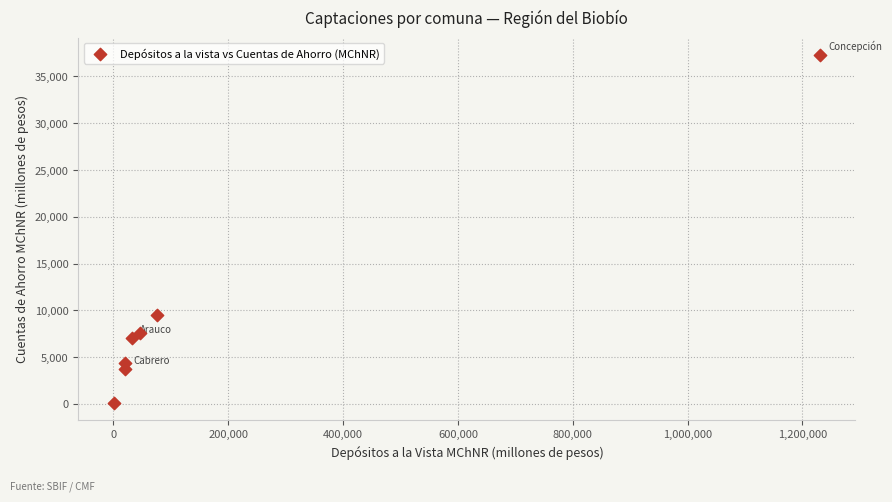

What Y value in the scatter plot is closest to 18692?

9454.4